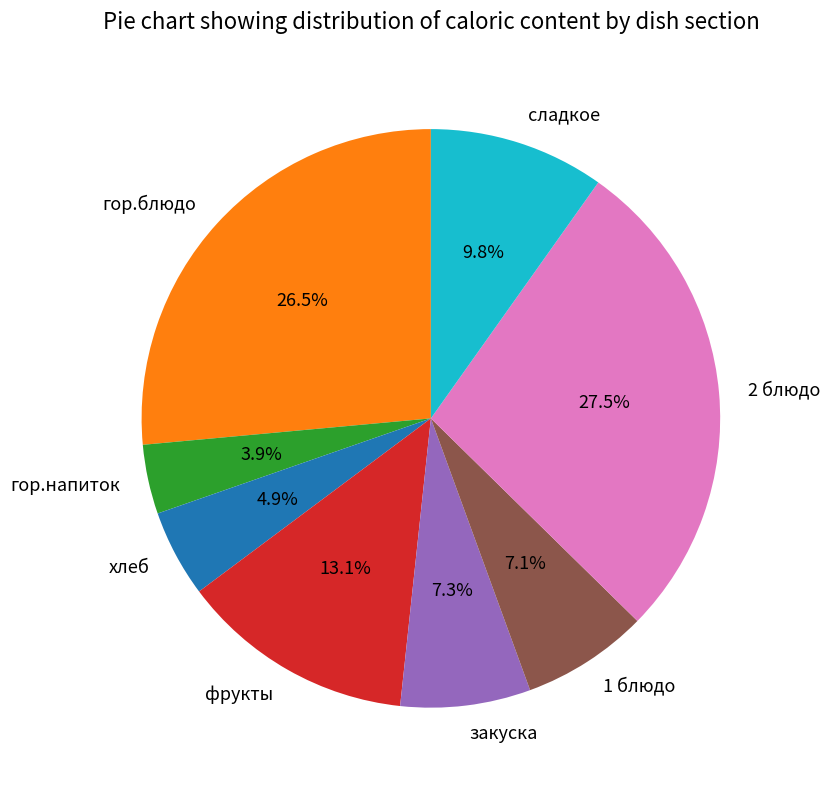

How many slices are in this pie chart?

8